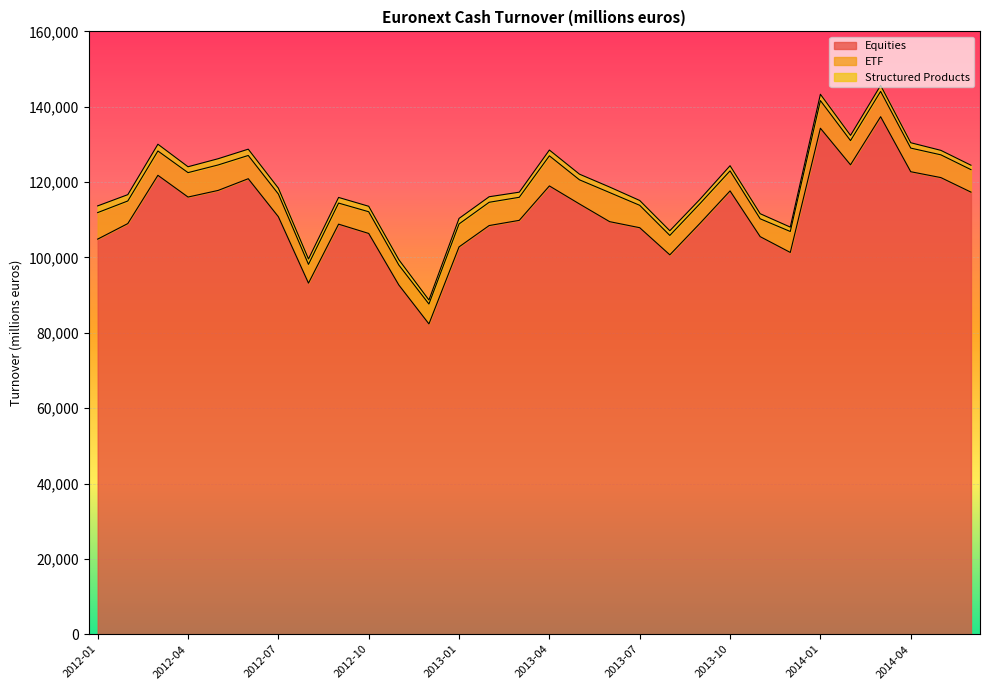

Reading left to right, extract all data points from this chart.

Equities: 104865.3	108991.3	121801.2	116033.4	117791.5	120897.7	110809.0	93184.9	108837.6	106370.1	92694.6	82360.6	102801.8	108466.6	109848.9	118985.5	114191.6	109503.6	107894.3	100691.5	109047.1	117661.6	105521.9	101328.5	134295.3	124587.9	137349.3	122754.4	121197.2	117338.5
ETF: 7041.6	6000.6	6457.5	6478.9	6758.1	6168.5	6029.6	4977.8	5592.5	5760.4	5298.8	5278.8	6086.4	6175.7	6119.8	7988.0	6407.5	7723.6	5941.3	5154.8	5234.3	5319.1	4736.9	5561.0	7341.3	6423.7	6724.4	6271.6	6039.4	5966.4
Structured Products: 1780.1	1675.9	1796.5	1561.9	1654.9	1673.8	1555.1	1428.9	1499.0	1453.6	1419.5	1067.2	1472.2	1469.9	1355.0	1536.9	1504.7	1464.1	1285.2	1245.7	1159.1	1369.7	1351.3	1166.5	1680.0	1389.7	1589.0	1424.7	1191.2	1177.6